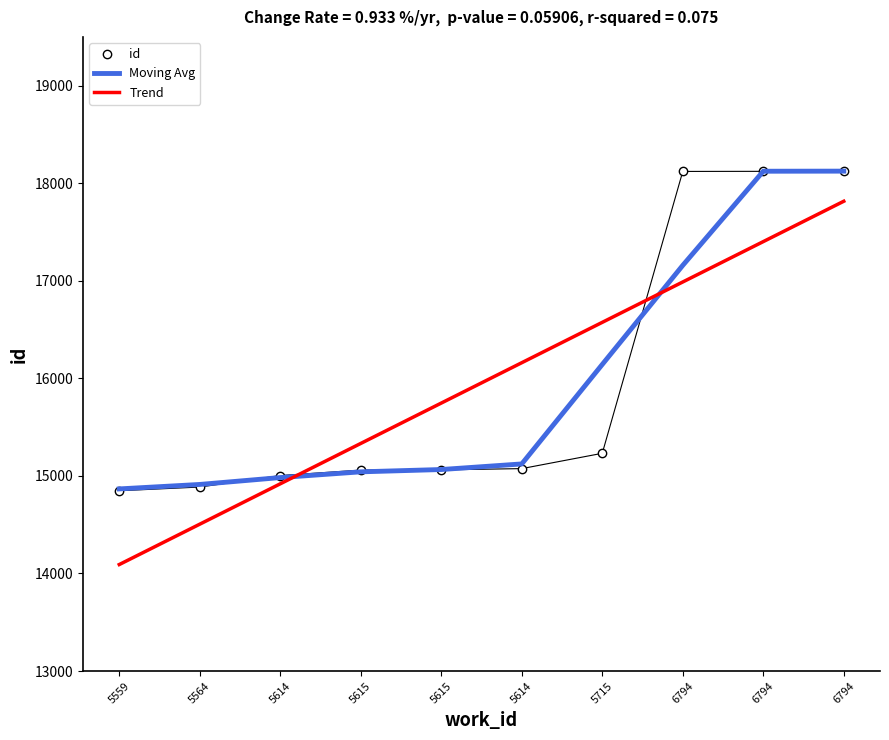

What are all the series names shown in the legend?

id, Moving Avg, Trend